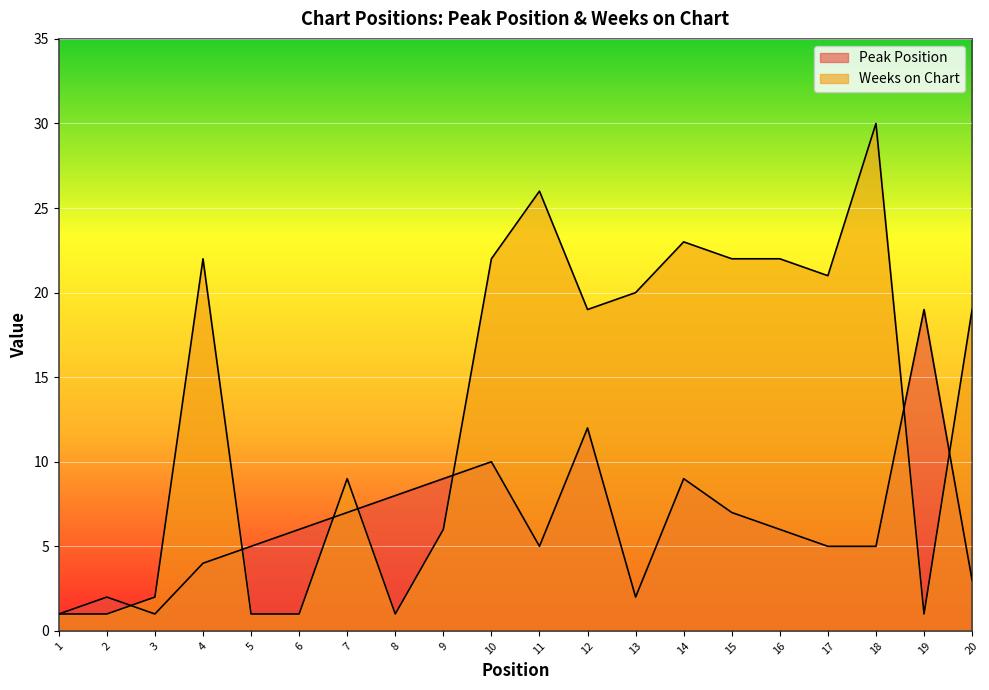

Which label corresponds to the largest value in the chart?

18